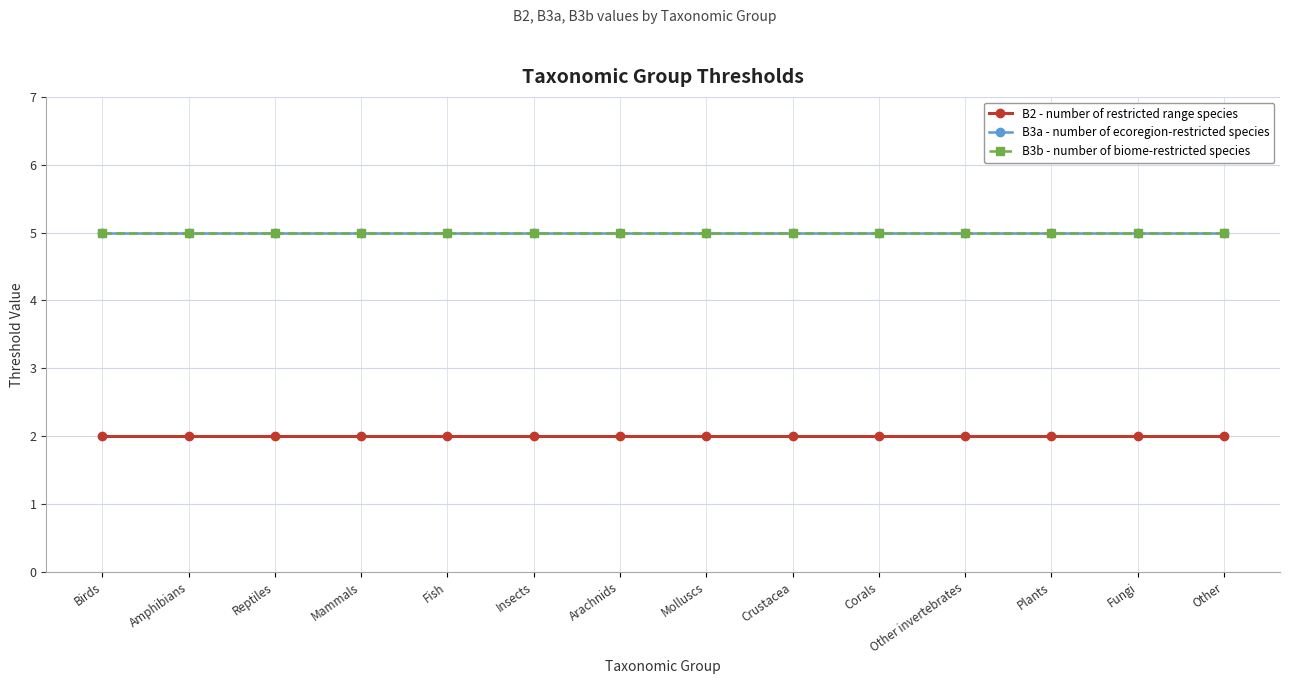

Reading left to right, what are all the values shown in this chart?

B2 - number of restricted range species: 2	2	2	2	2	2	2	2	2	2	2	2	2	2
B3a - number of ecoregion-restricted species: 5	5	5	5	5	5	5	5	5	5	5	5	5	5
B3b - number of biome-restricted species: 5	5	5	5	5	5	5	5	5	5	5	5	5	5